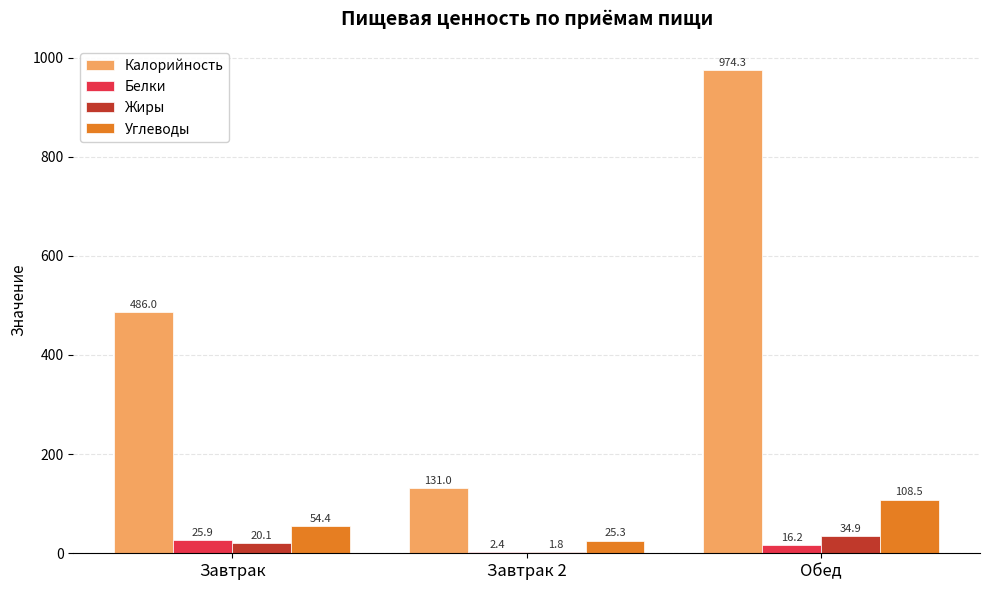

What is the greatest value displayed?

974.3